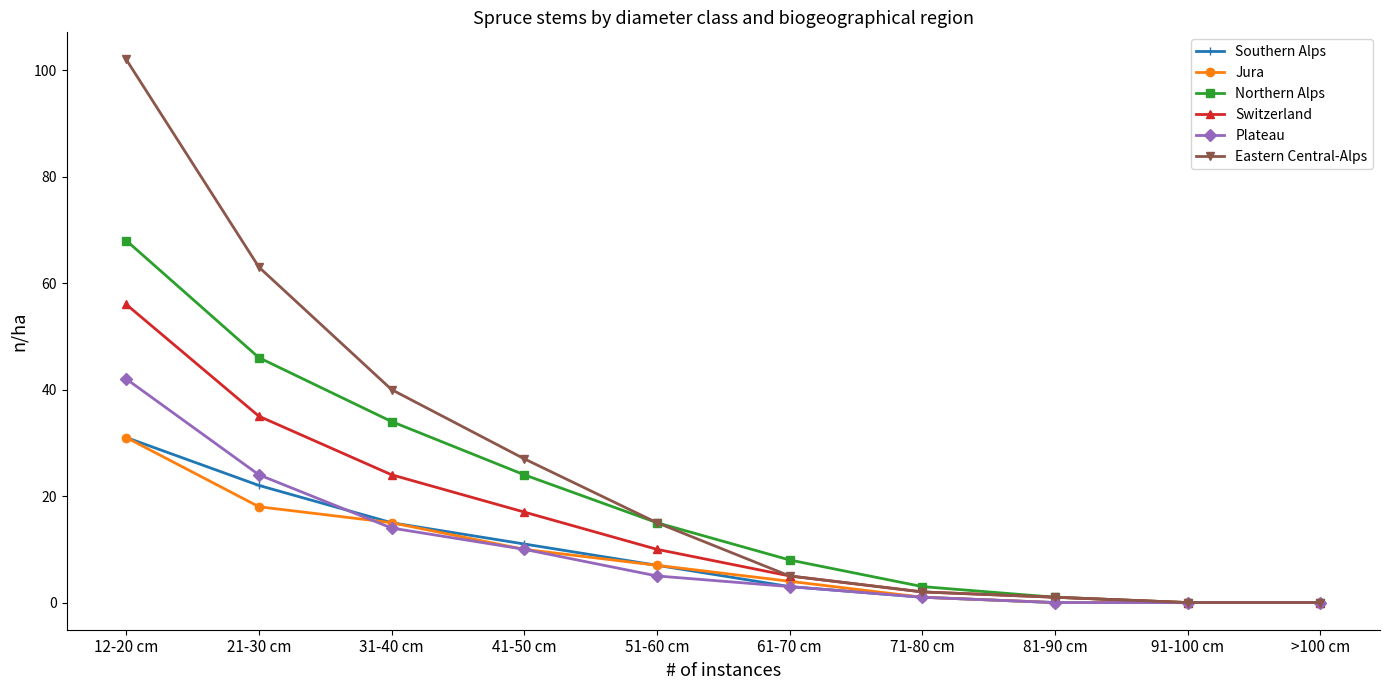

At how many categories does at least one series exceed 94?

1